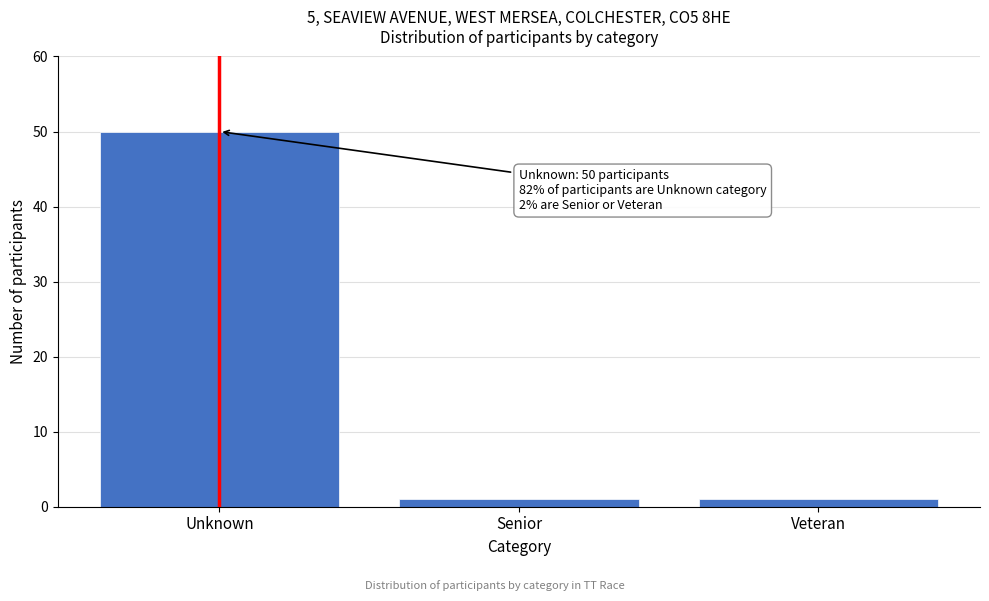

Reading left to right, transcribe all the data shown in this chart.

Unknown=50	Senior=1	Veteran=1